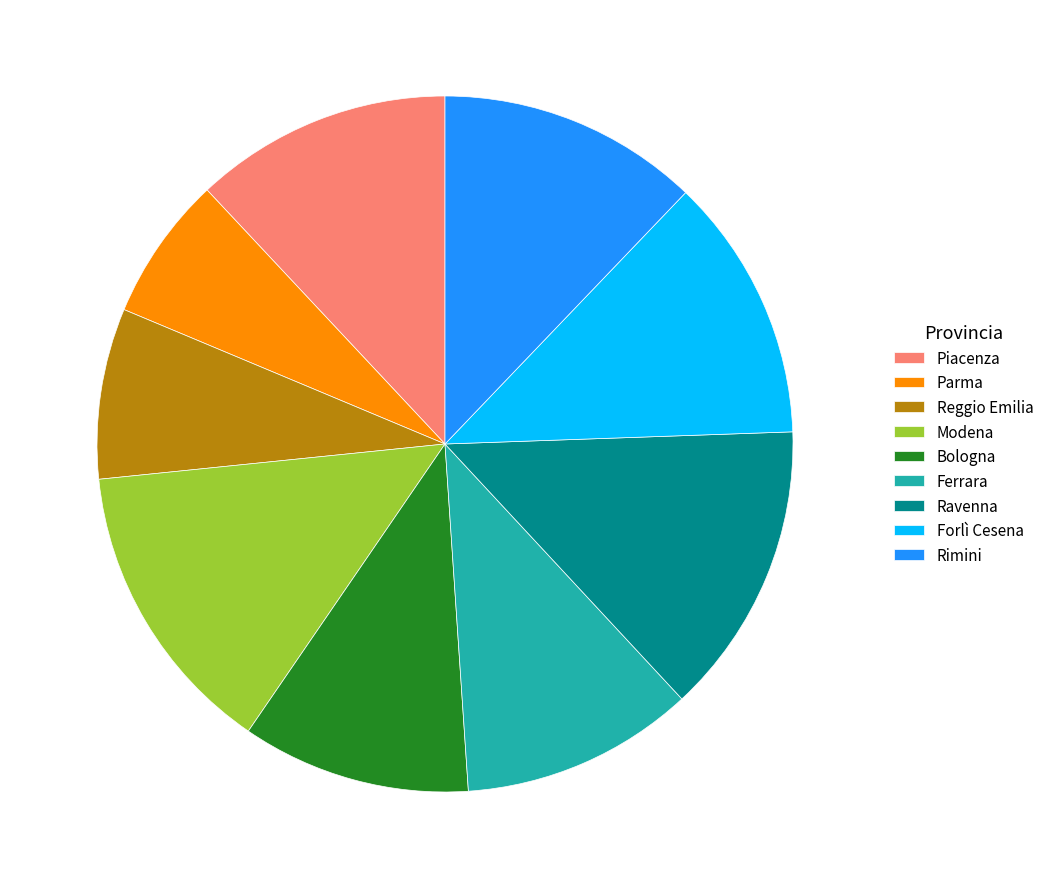

What is the smallest slice in the pie chart?

Parma